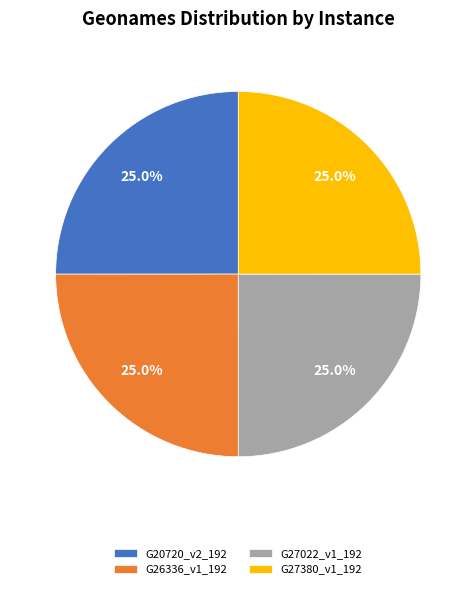

What percentage do G26336_v1_192 and G20720_v2_192 together represent?

50.0%